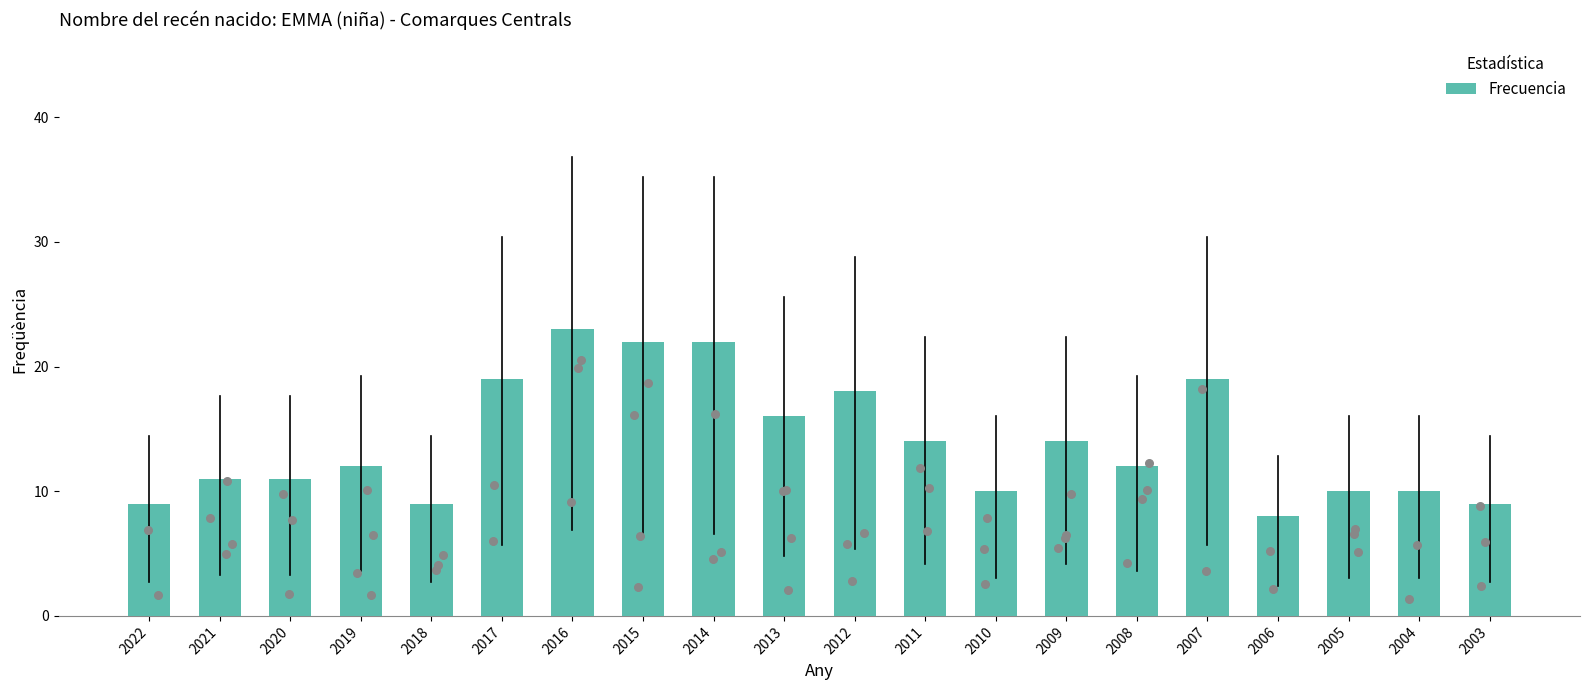

What is the ratio of the value at 2017 to the value at 2005?

1.9